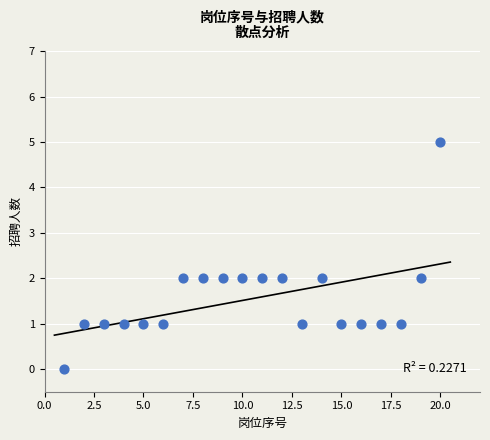

What is the range of Y values (max minus min)?

5